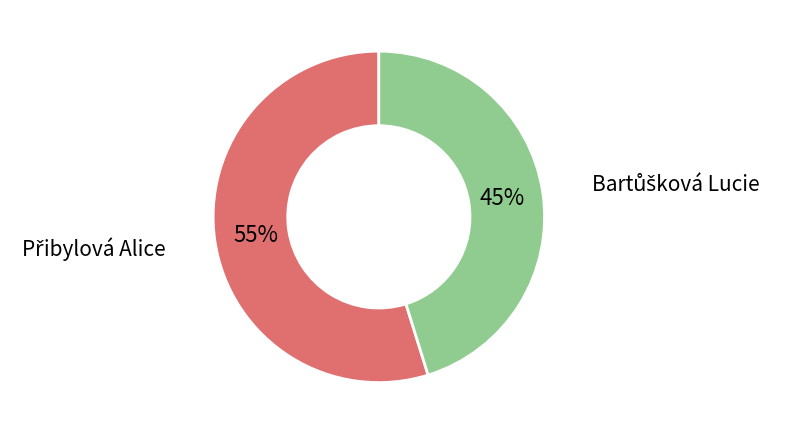

Is there a majority slice in this chart?

Yes